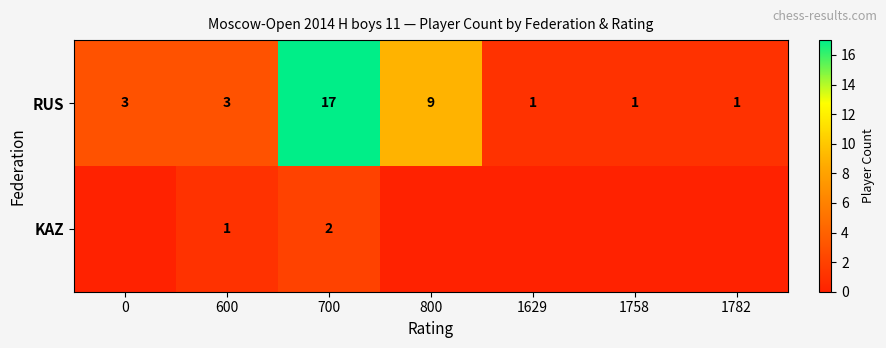

What value does the RUS series have at 700?

17